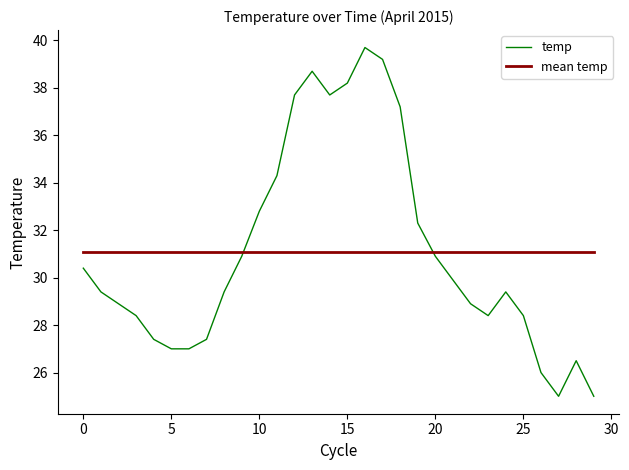

At how many categories does at least one series exceed 38?

4